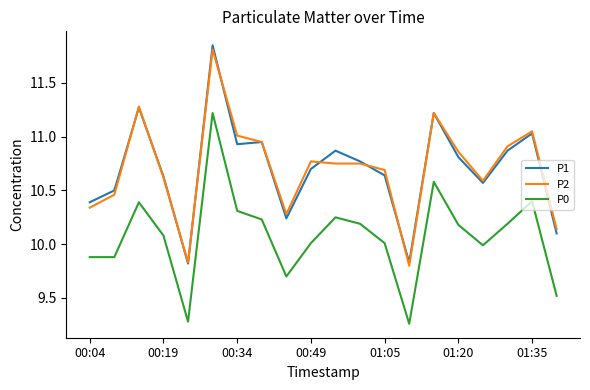

True or false: P1 and P0 intersect in this chart.

False